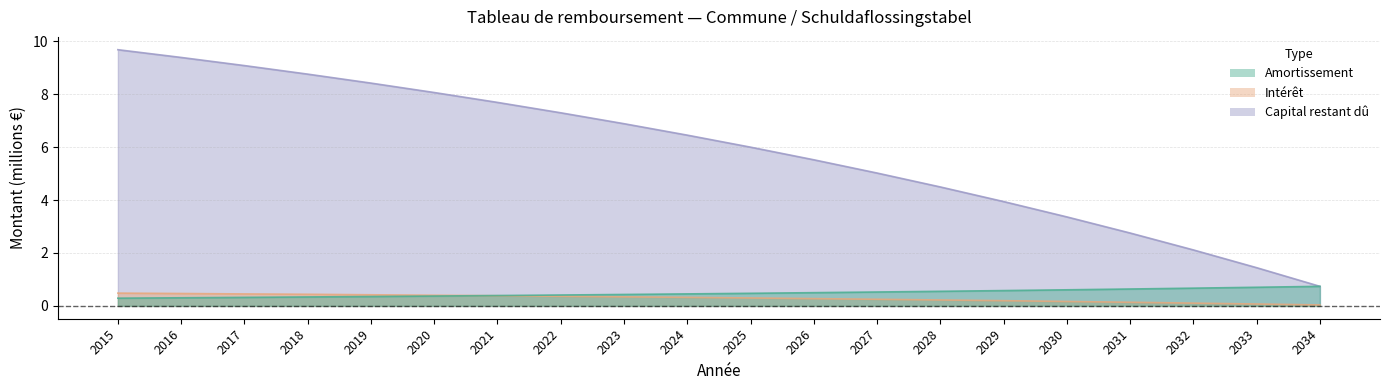

Does the chart have visible grid lines?

Yes